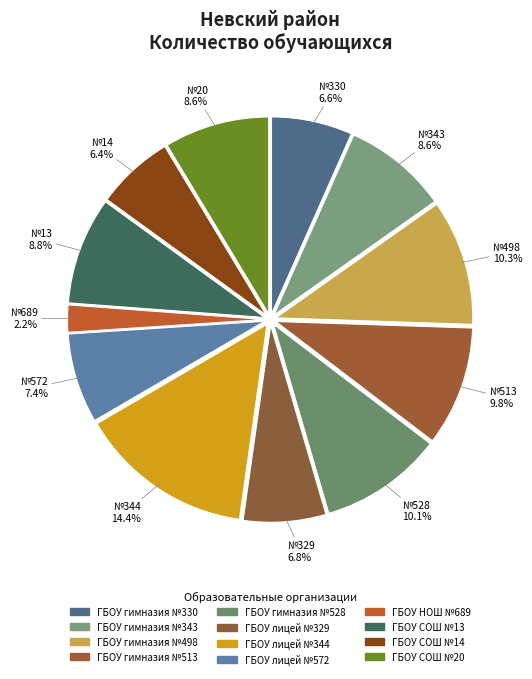

Does any single category account for the majority?

No